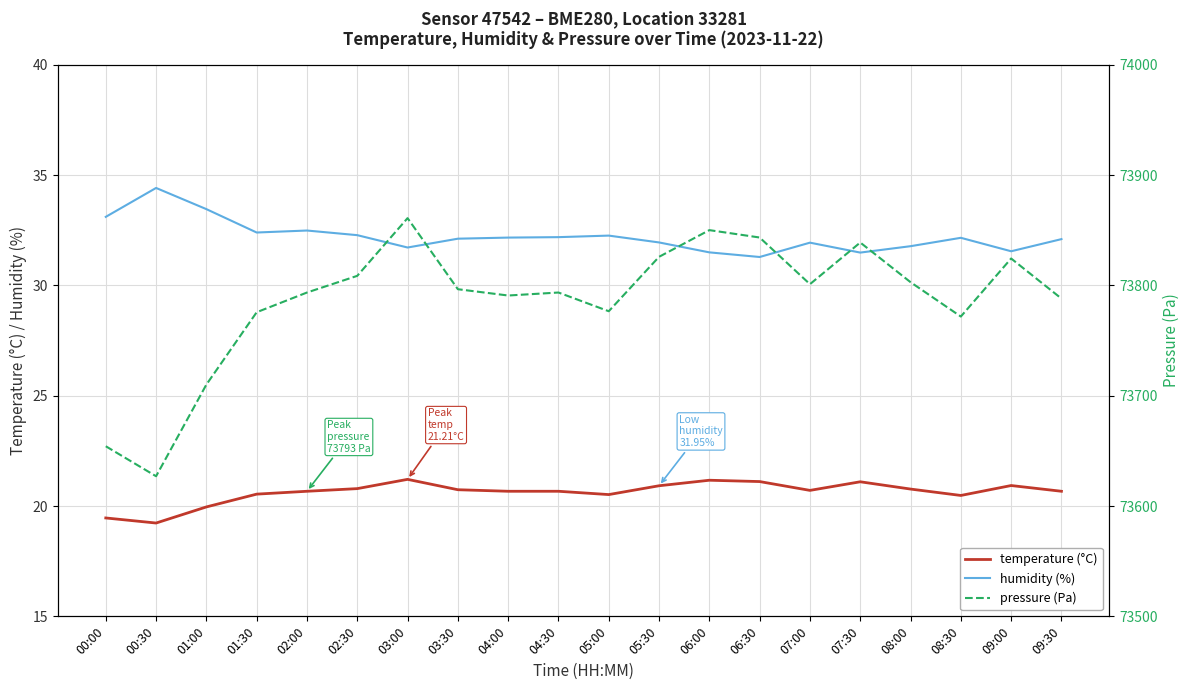

Rank the series at 07:30 from lowest to highest value.

temperature (°C), humidity (%), pressure (Pa)